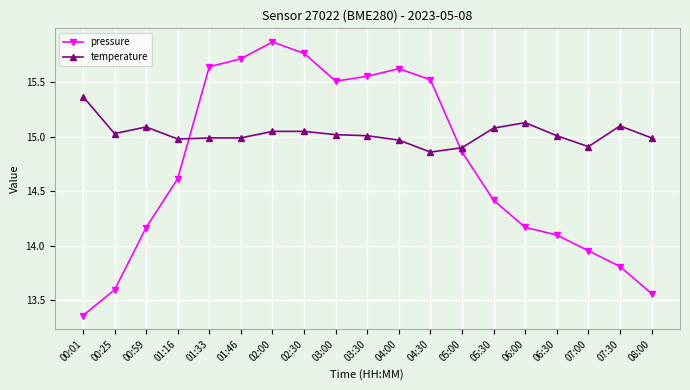

Between 06:00 and 07:30, which series saw the biggest shift?

pressure